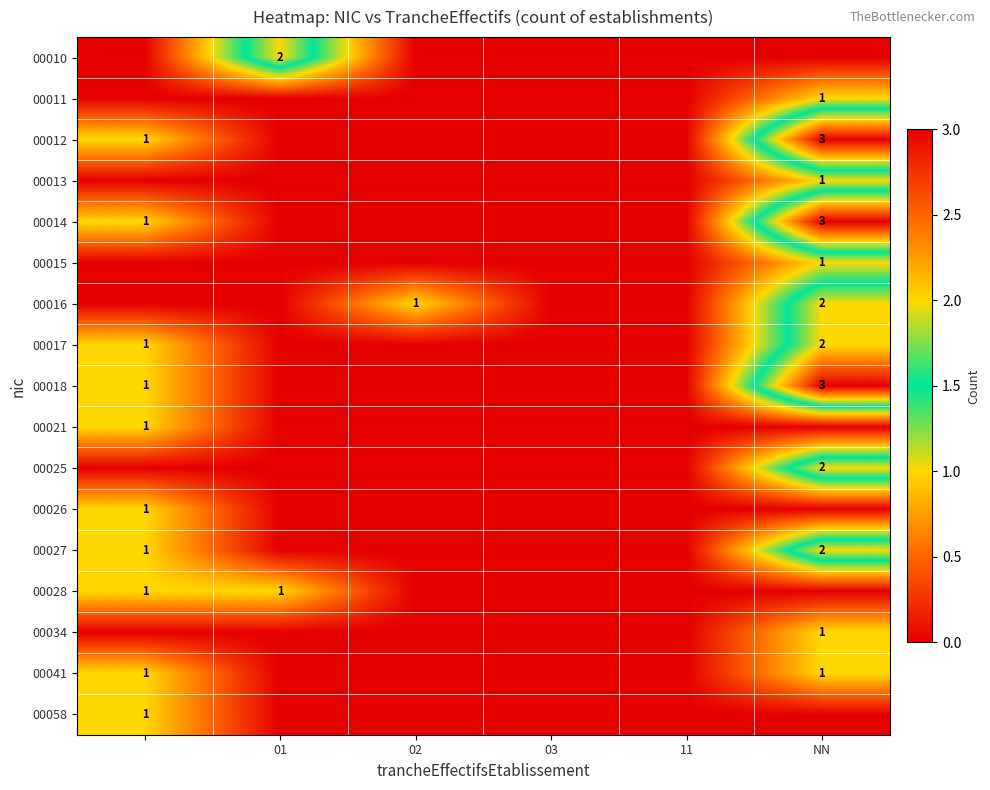

True or false: 00018 has a value of 1 at NN.

False